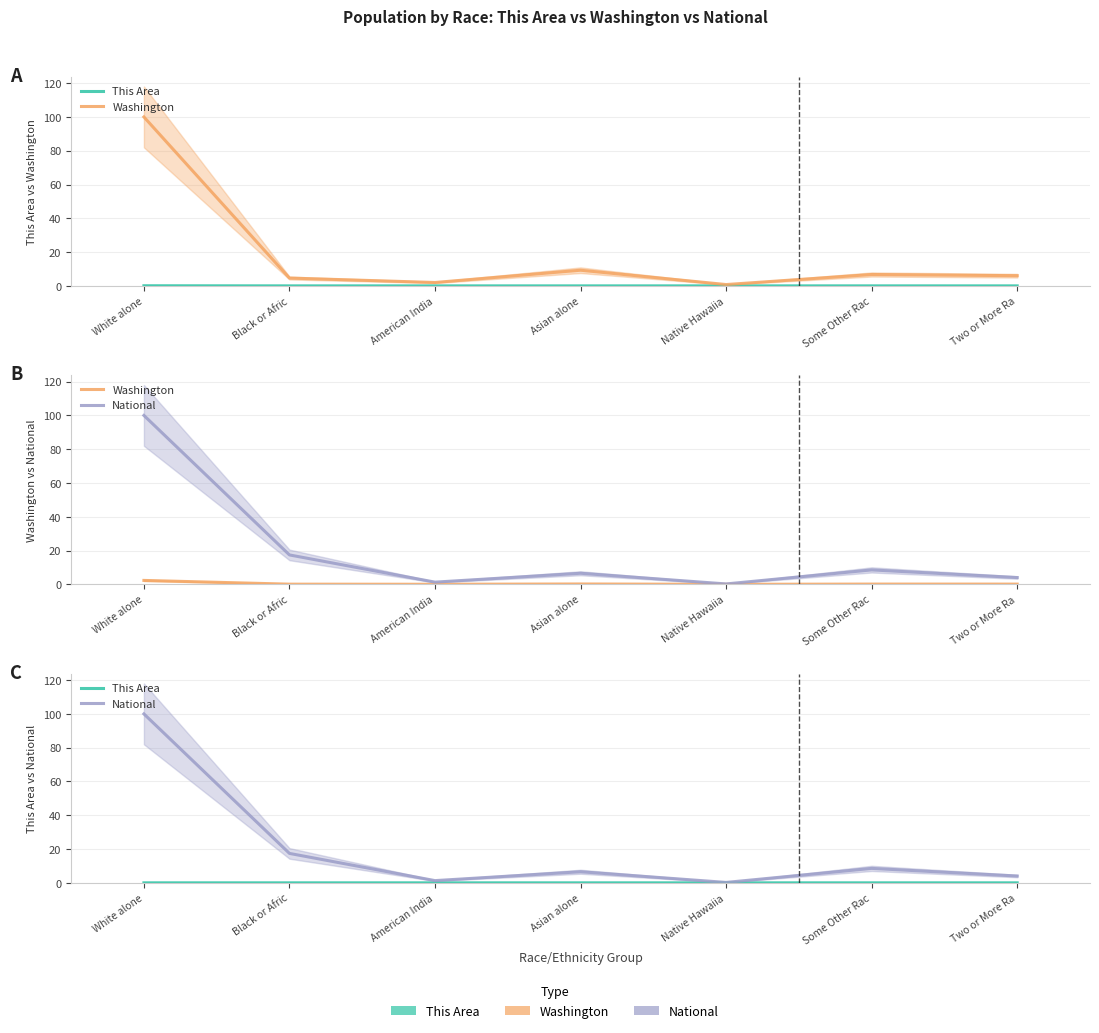

At Asian alone, list the series in order from smallest to largest.

This Area, Washington, National